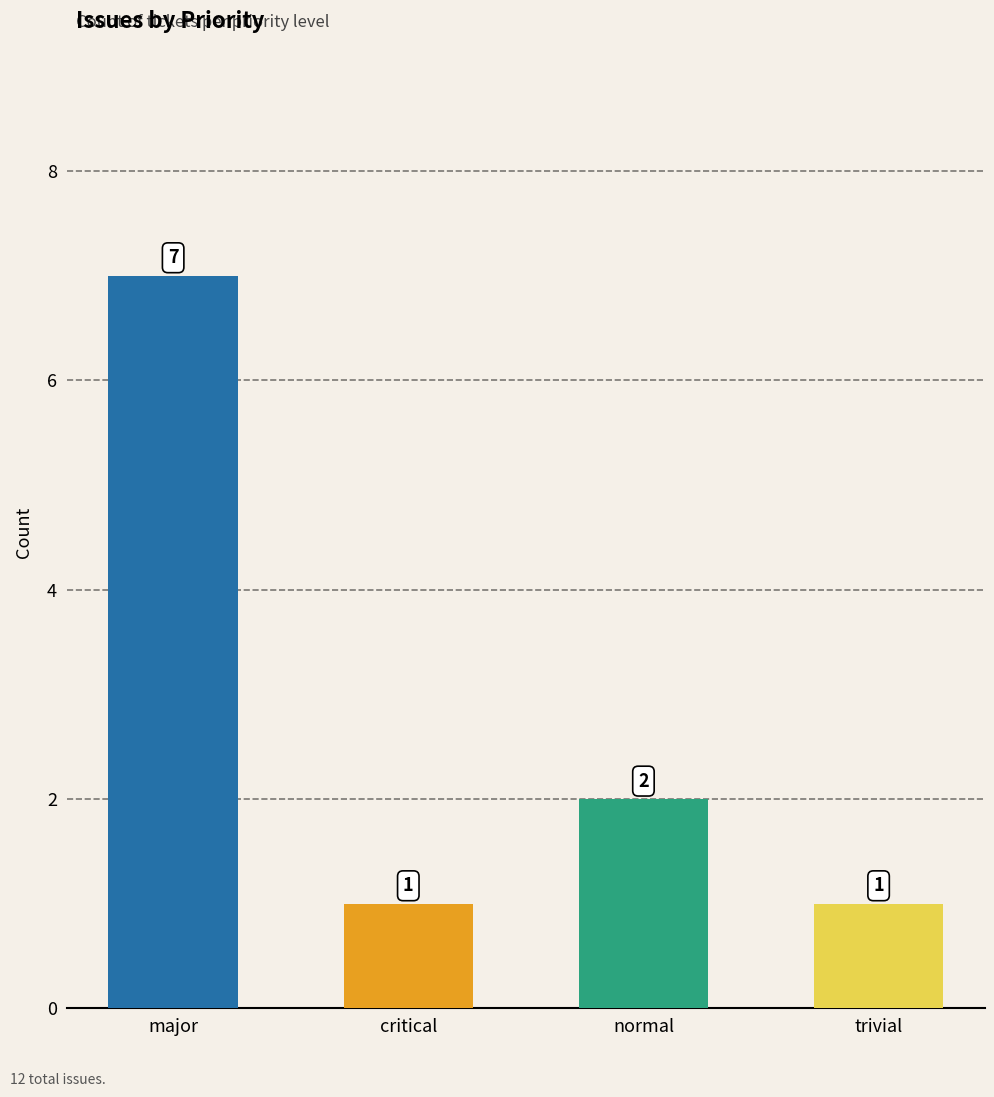

Does the chart contain any negative values?

No